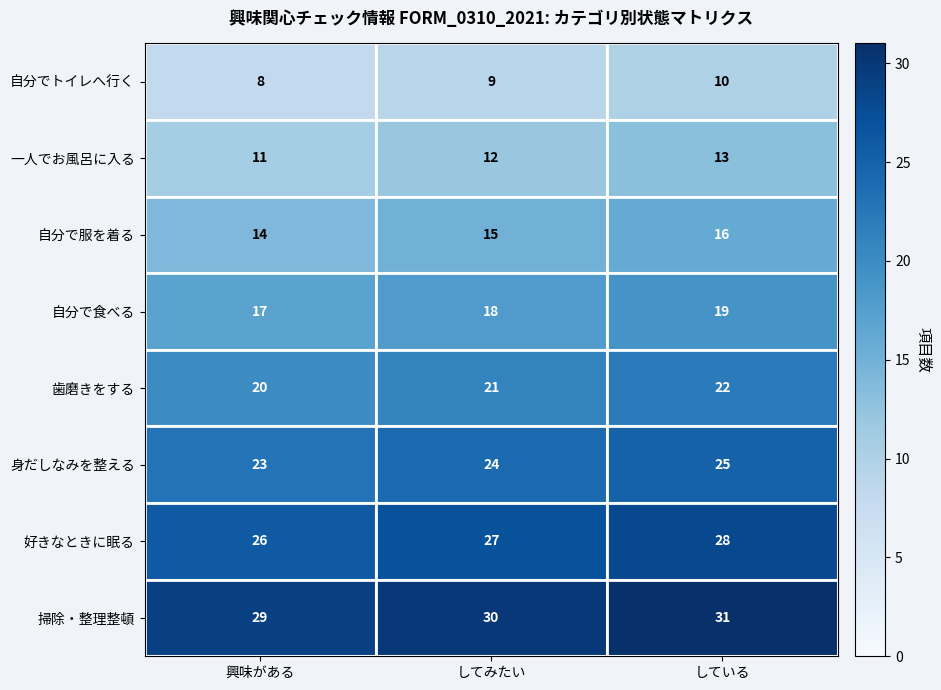

What is the spread (max minus min) of values at してみたい?

21